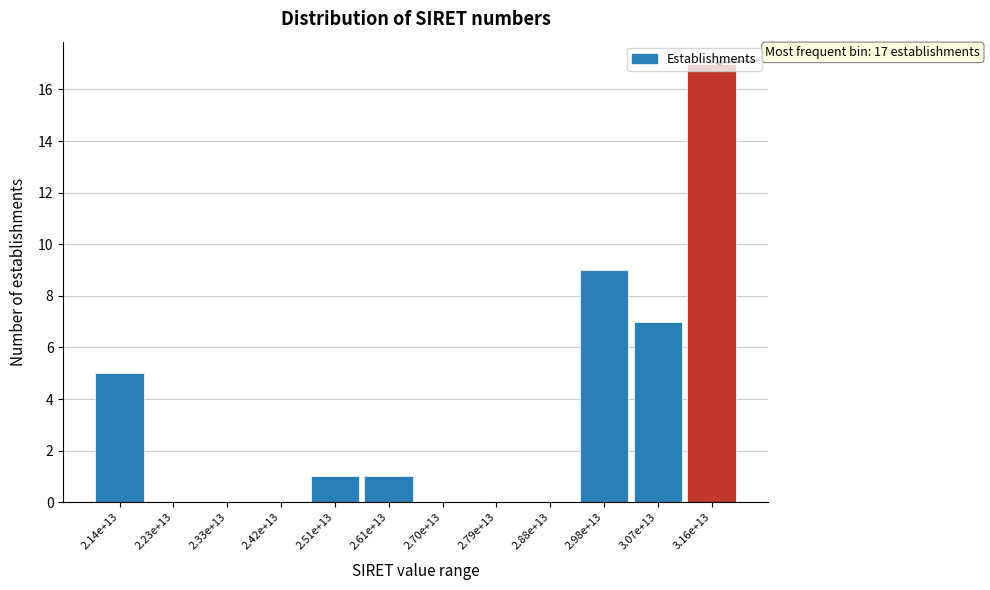

Which label corresponds to the largest value in the chart?

3.16e+13